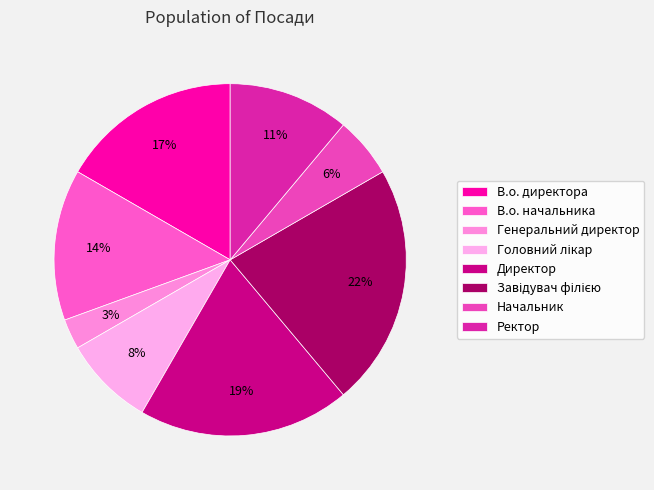

How many segments does this pie chart have?

8